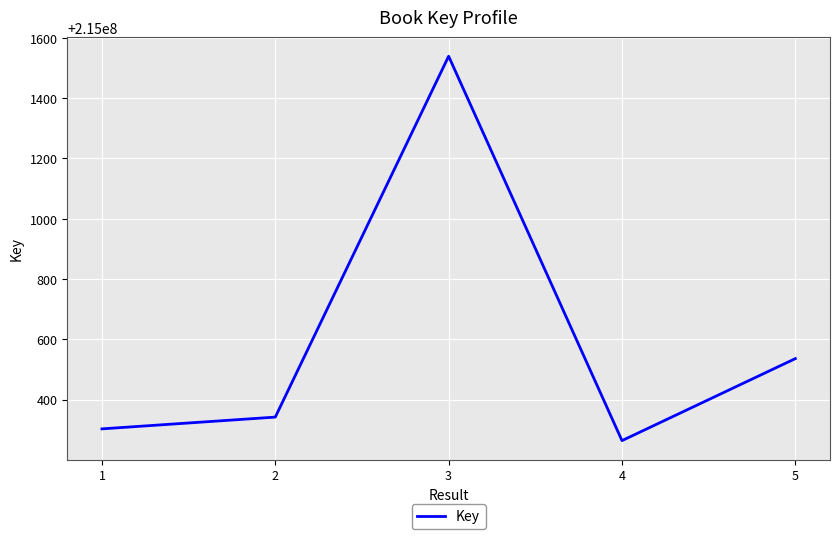

What is the difference between the maximum and minimum values?

1275